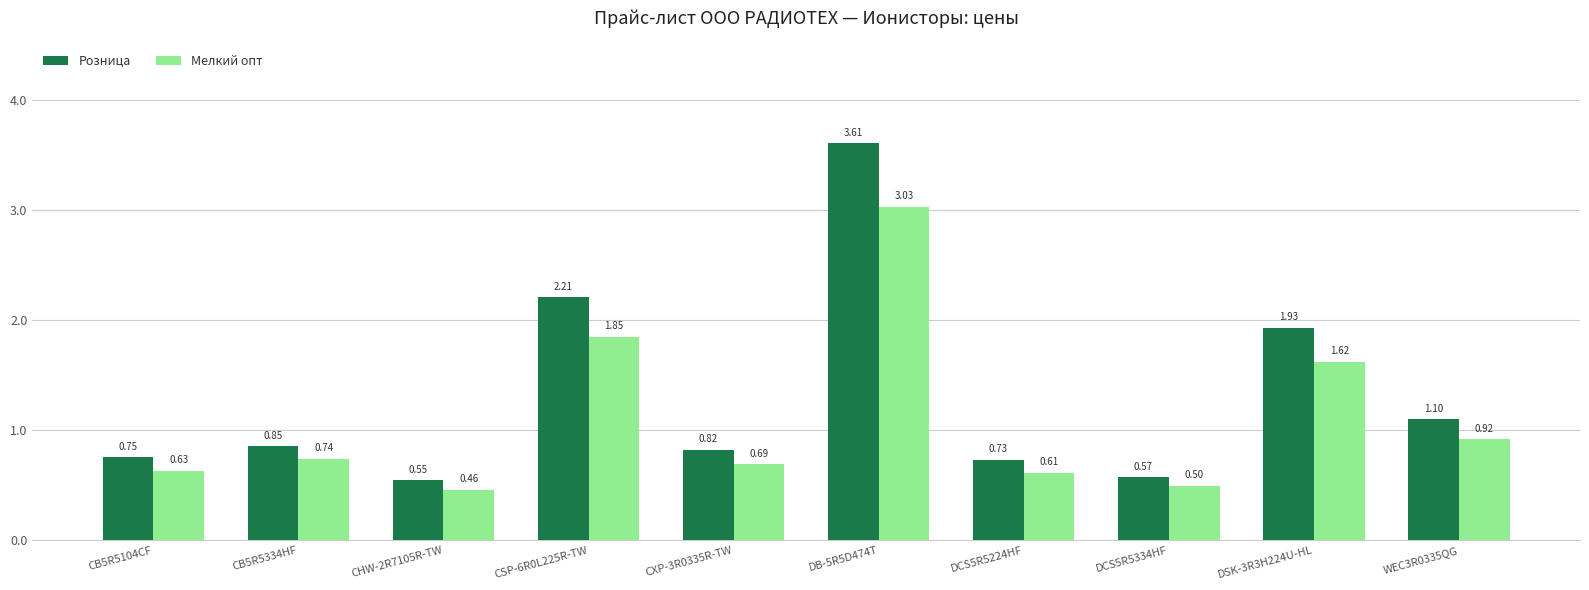

What is the sum of the Мелкий опт values at DSK-3R3H224U-HL and WEC3R0335QG?

2.5